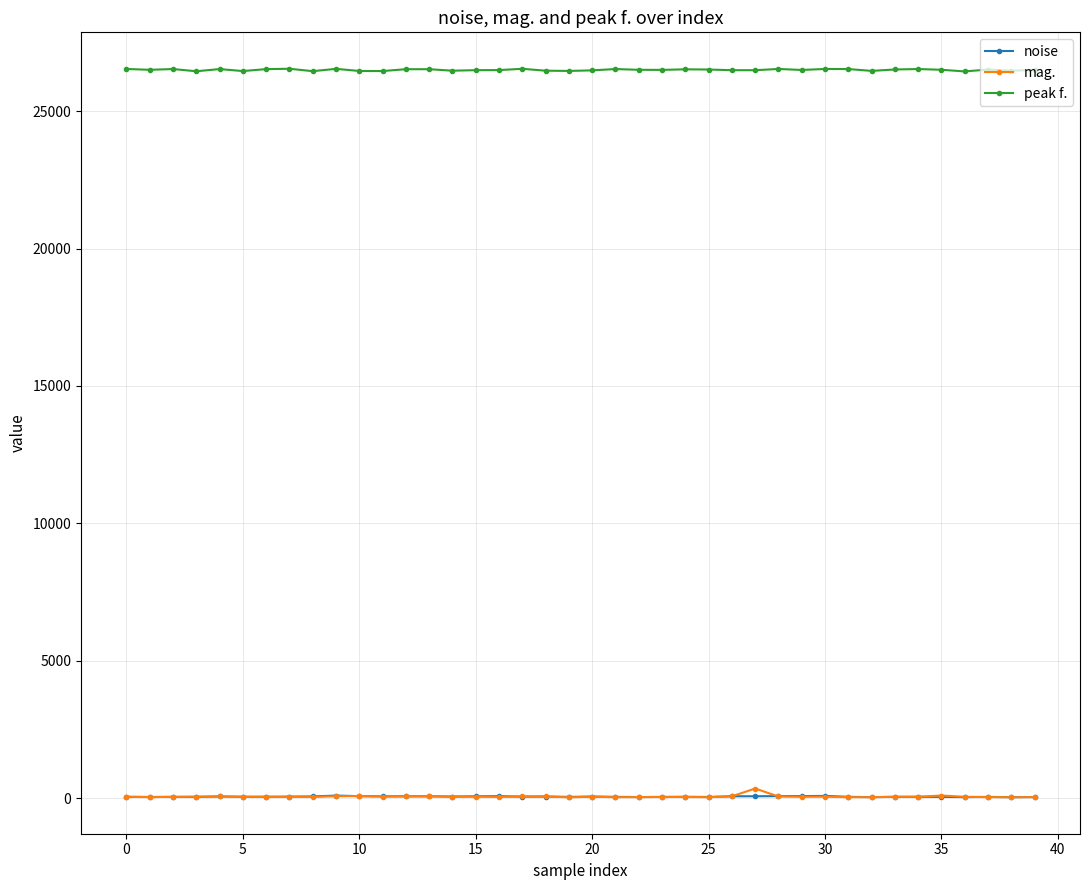

True or false: peak f. and mag. cross at least once.

False